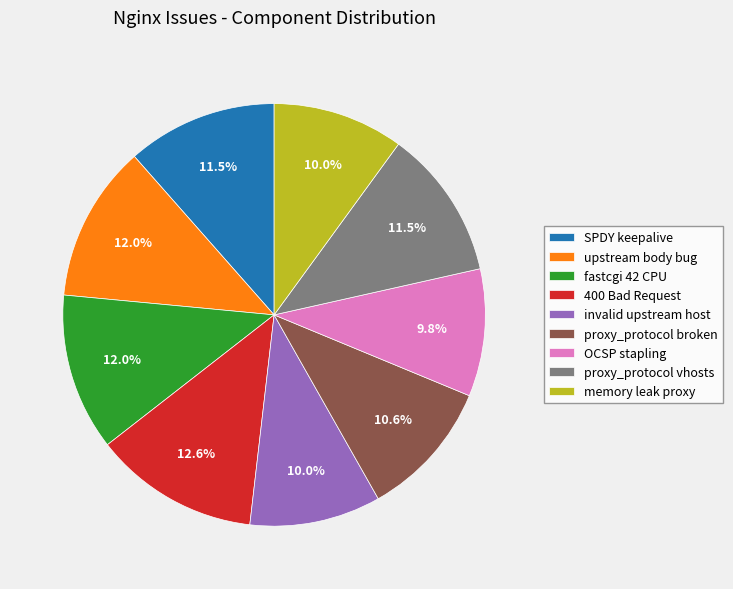

What portion of the pie excludes memory leak proxy?

90.0%